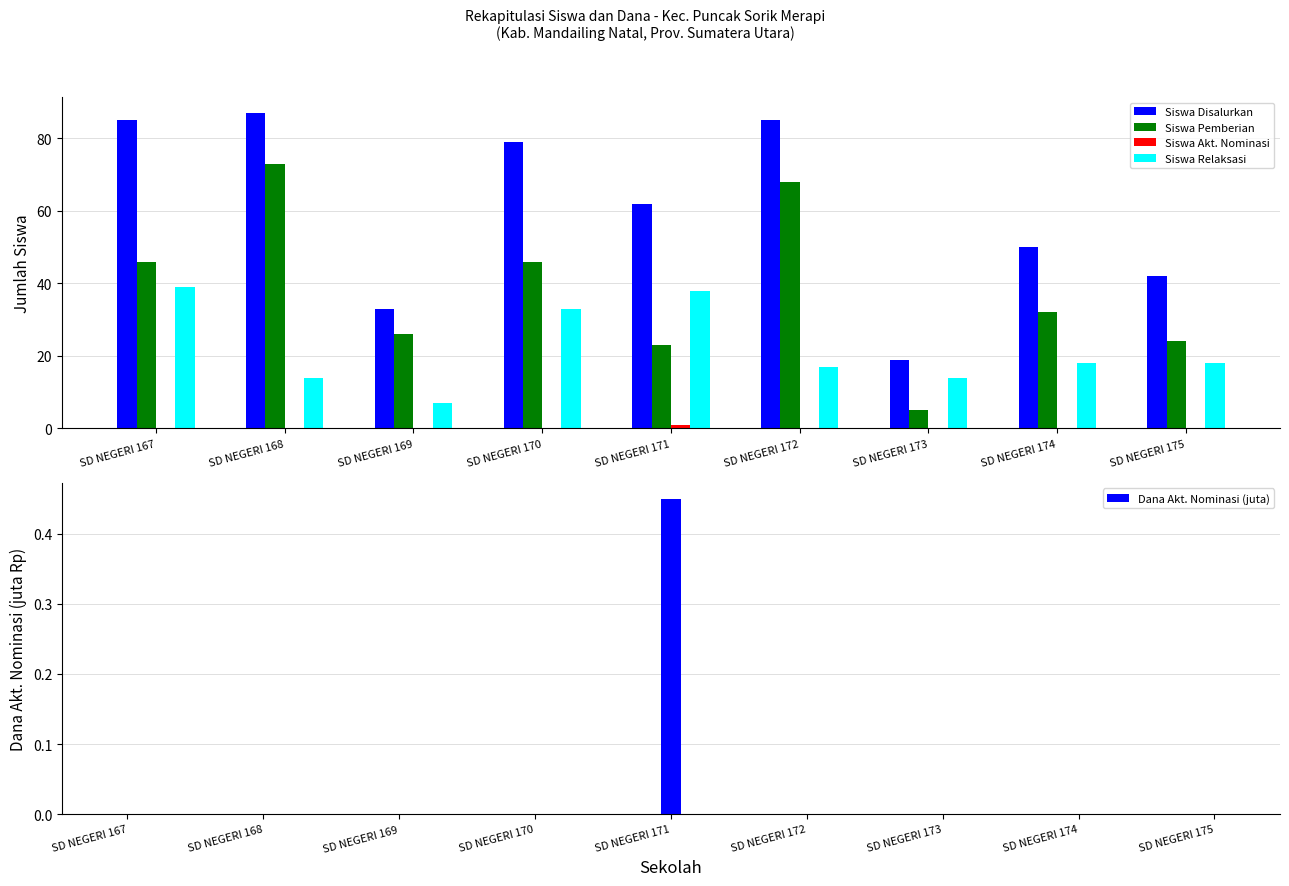

What are all the series names shown in the legend?

Siswa Disalurkan, Siswa Pemberian, Siswa Akt. Nominasi, Siswa Relaksasi, Dana Akt. Nominasi (juta)